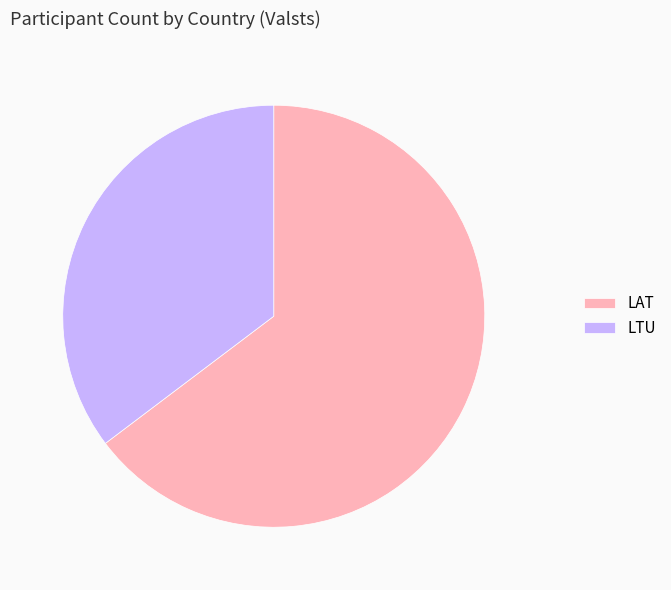

Combined, do LAT and LTU account for over 50%?

Yes